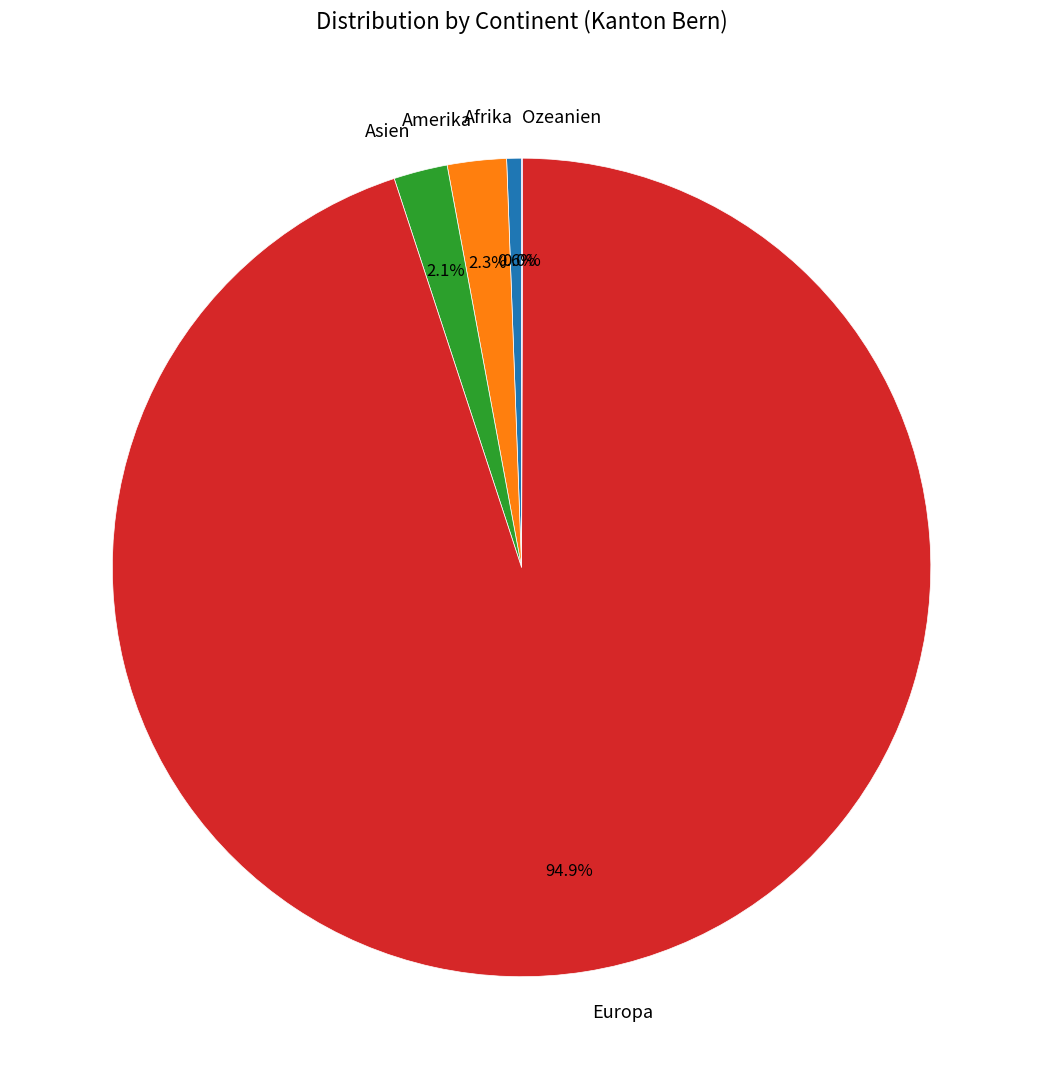

What portion of the pie excludes Amerika?

97.7%